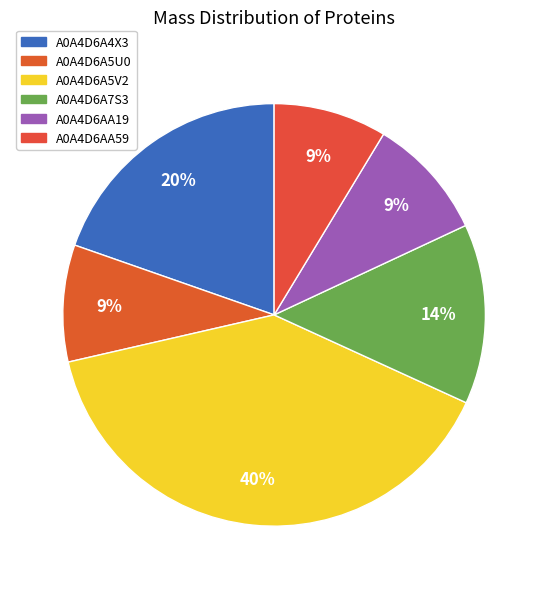

The A0A4D6A5U0 slice represents 9% of the pie. True or false?

True